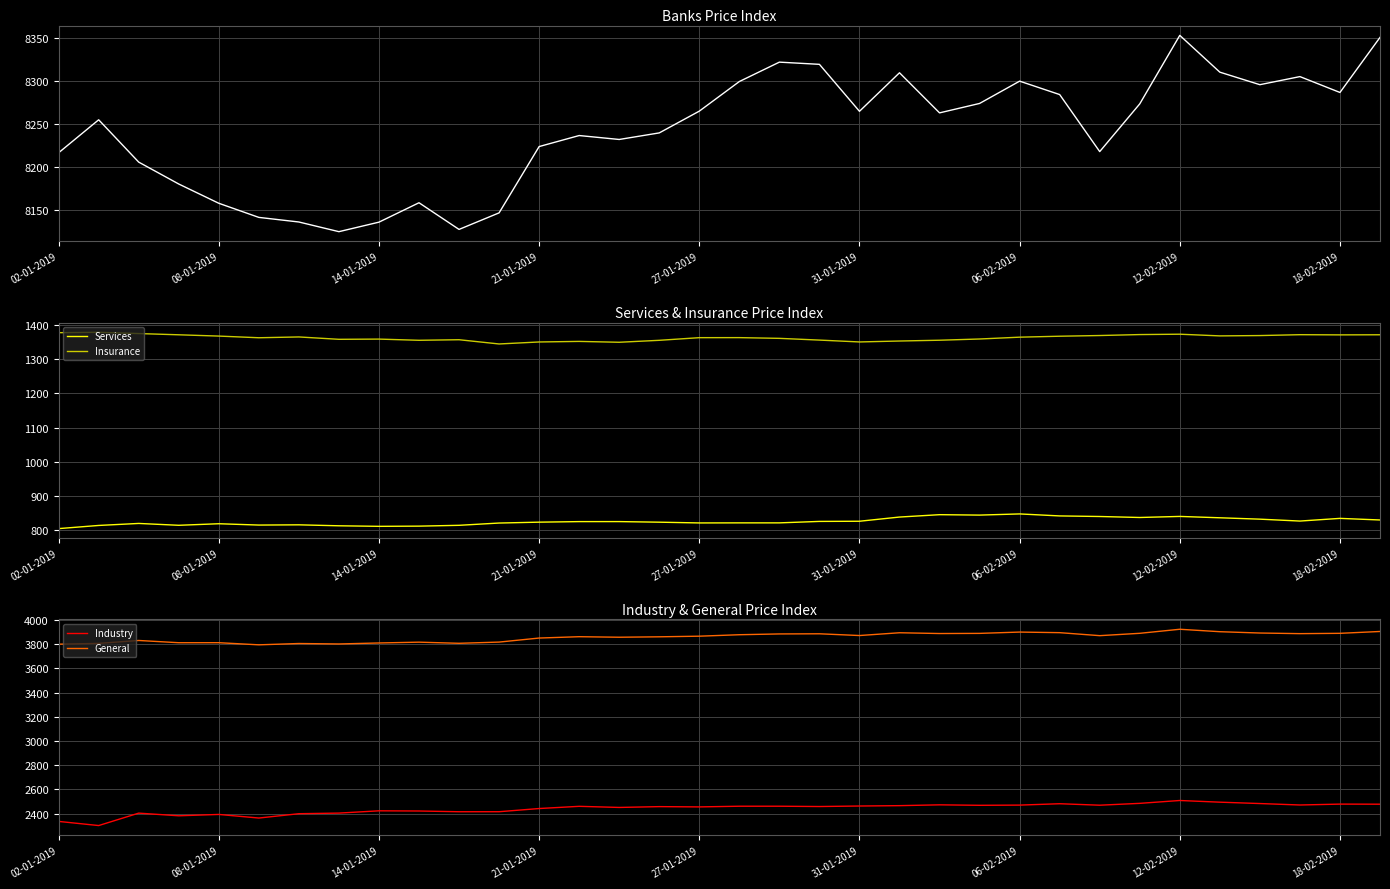

True or false: Services and Insurance intersect in this chart.

False